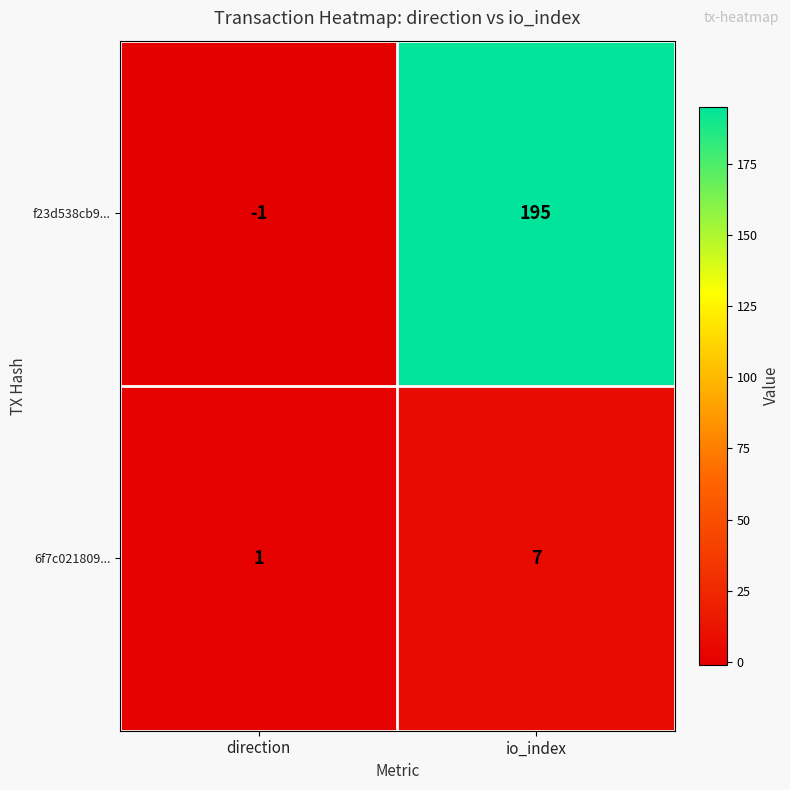

What is the difference between the 6f7c021809... values at io_index and direction?

6